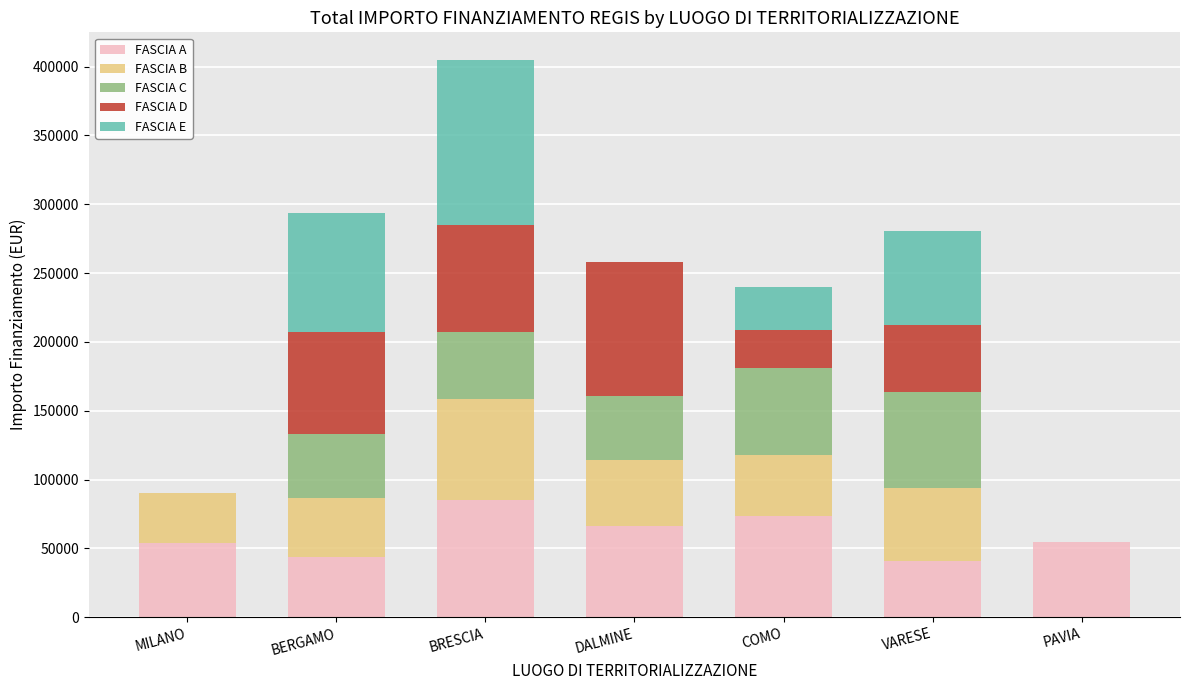

True or false: FASCIA A has a value of 44080.6 at BERGAMO.

True